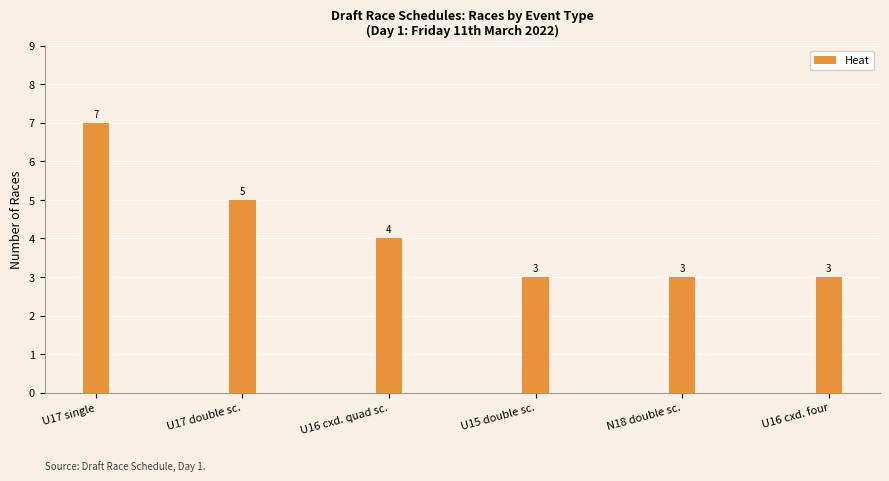

What is the smallest value displayed?

3